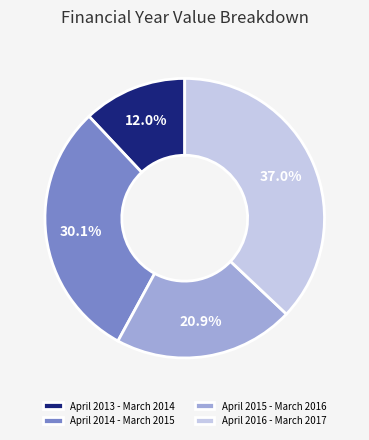

Is April 2015 - March 2016 the majority of the pie?

No